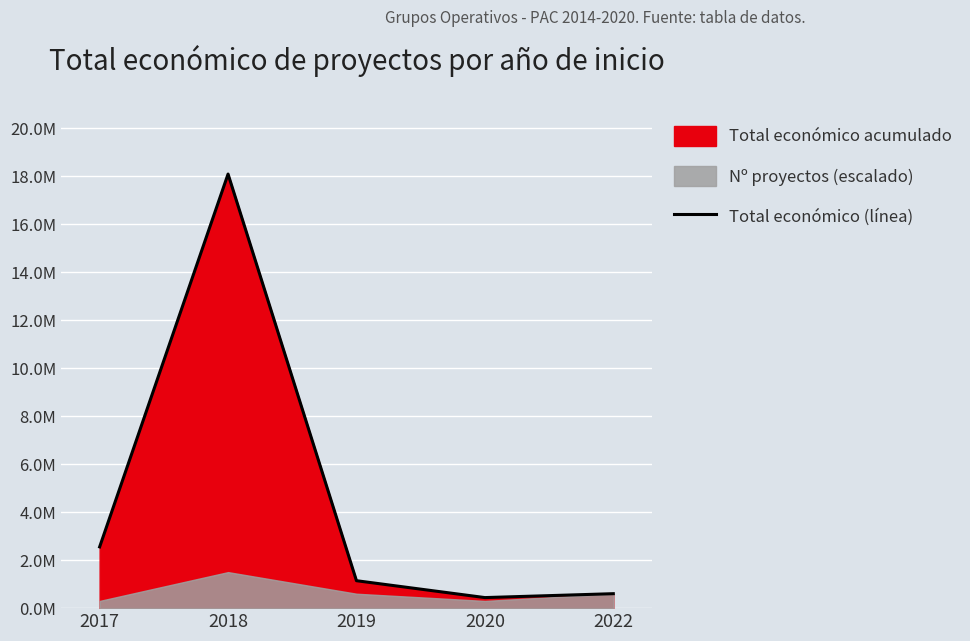

What is the maximum value shown in the chart?

18082570